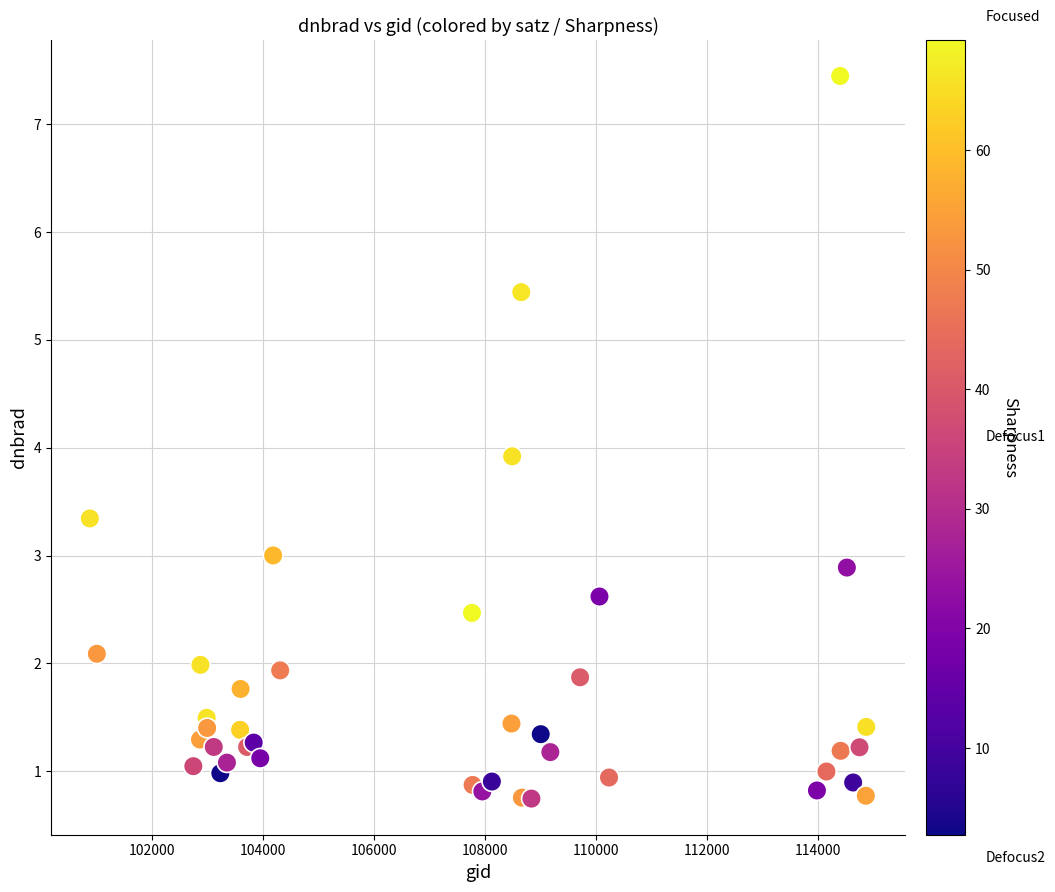

What Y value in the scatter plot is closest to 4?

3.9